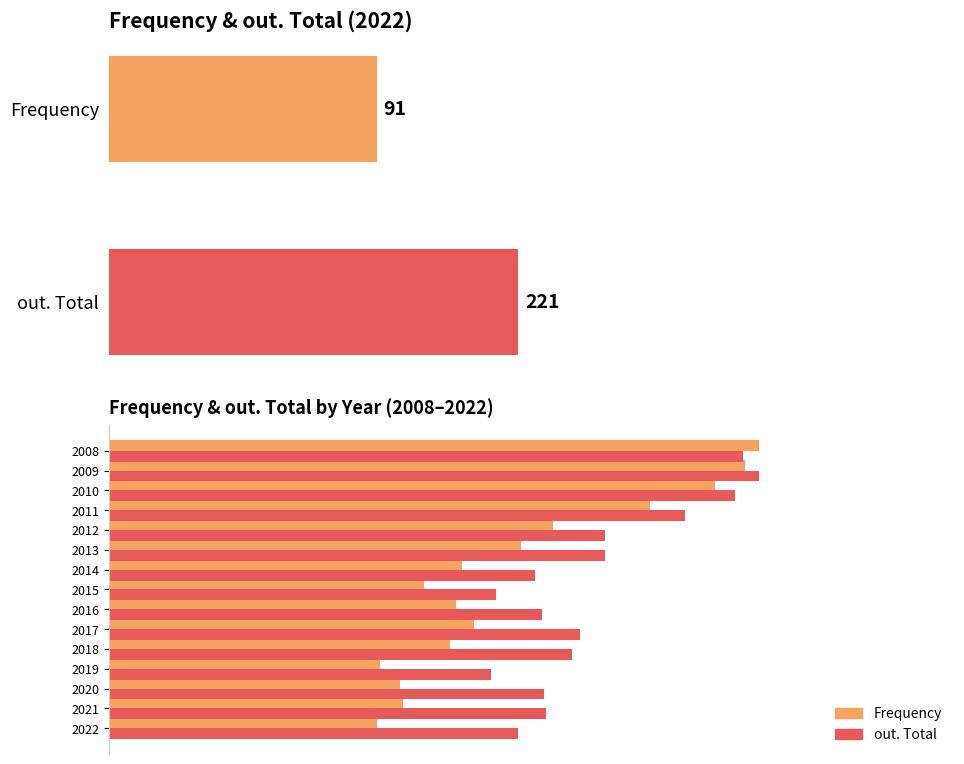

How many groups of bars are there?

15